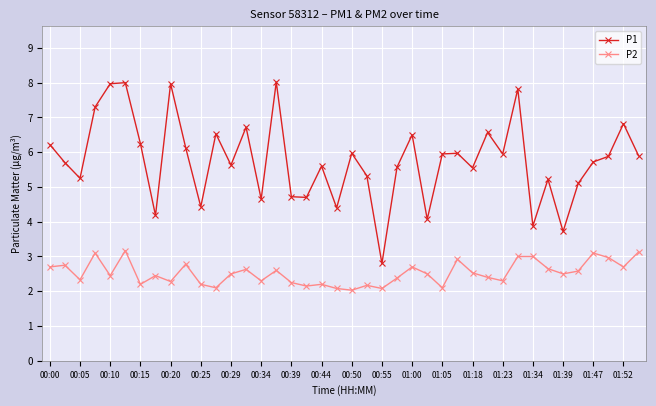

Which series has the largest range (max minus min)?

P1